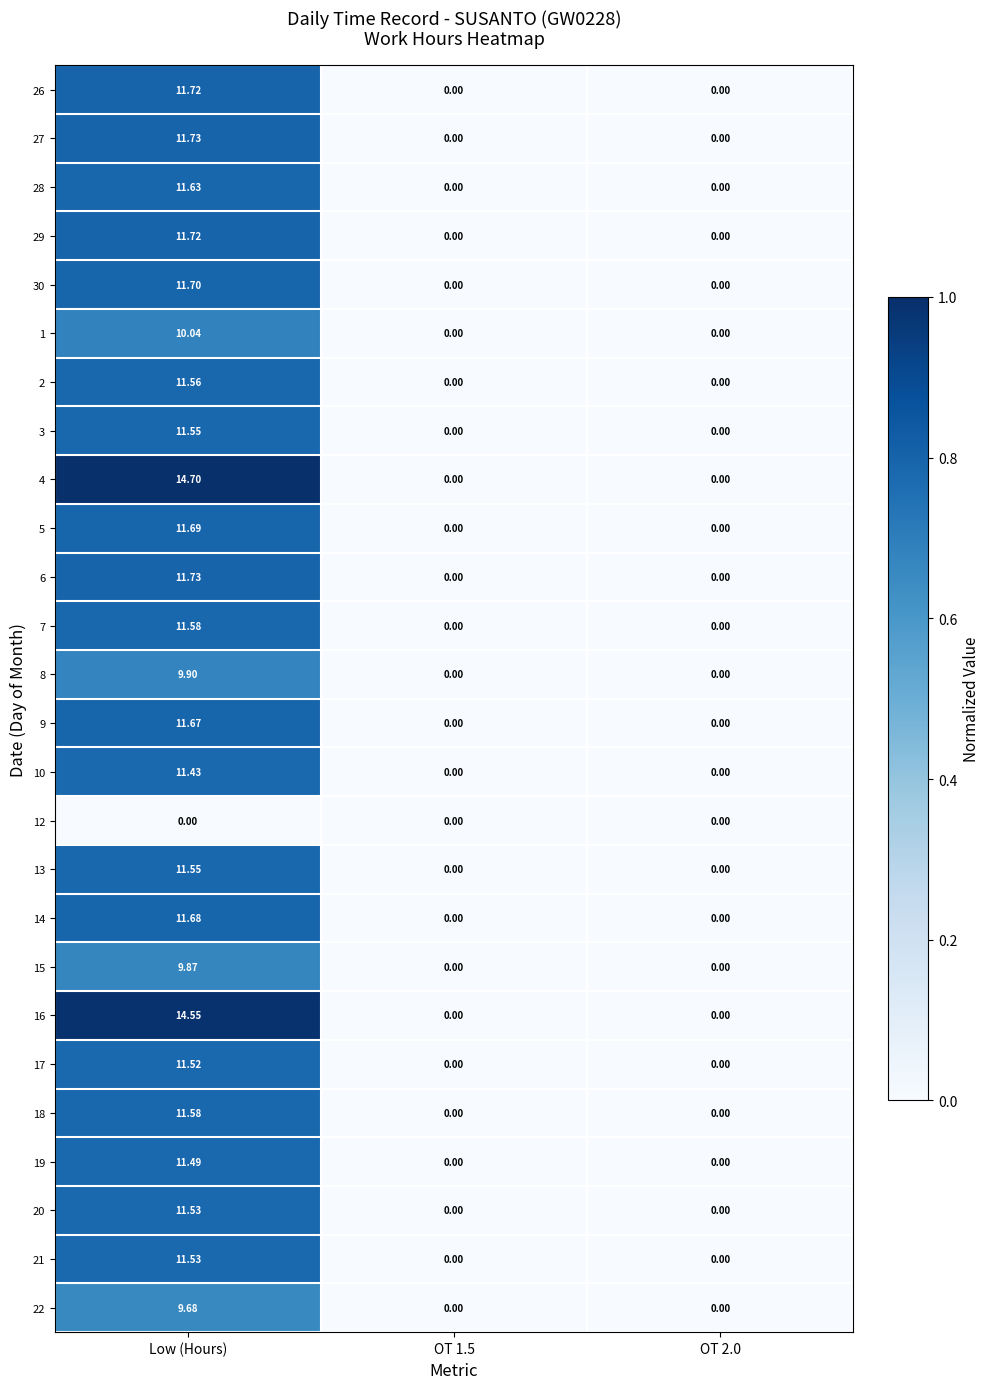

Is the value of 30 at Low (Hours) greater than the value of 27 at Low (Hours)?

No